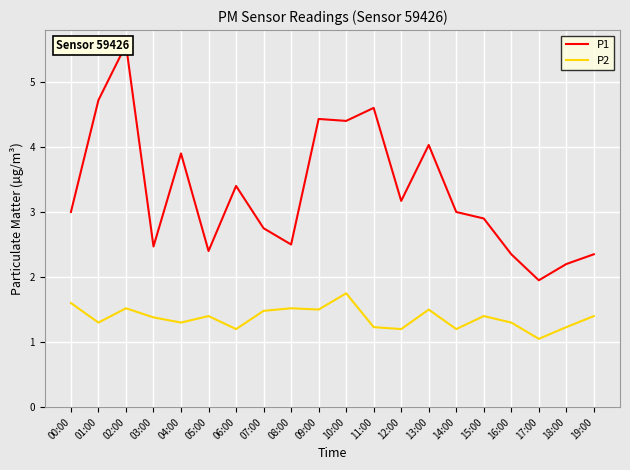

True or false: P2 has a value of 1.4 at 15:00.

True